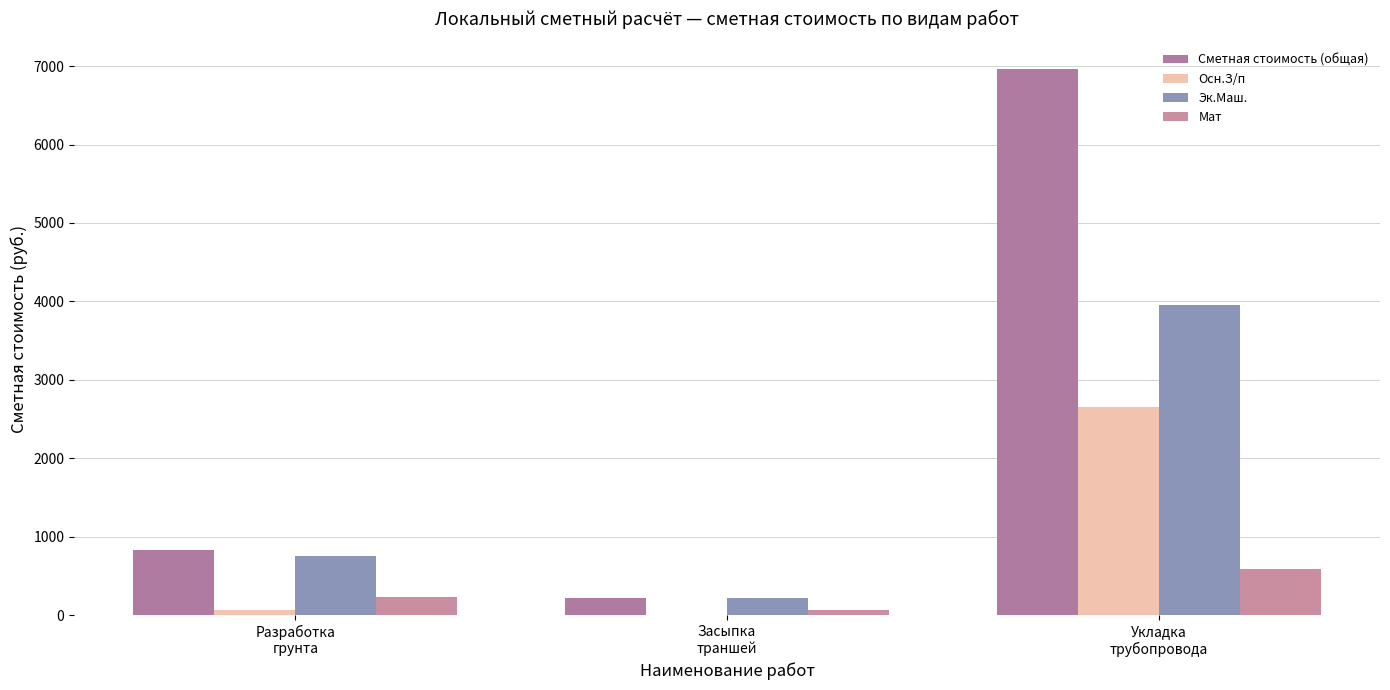

Are the bars grouped side by side (vs. stacked)?

Yes